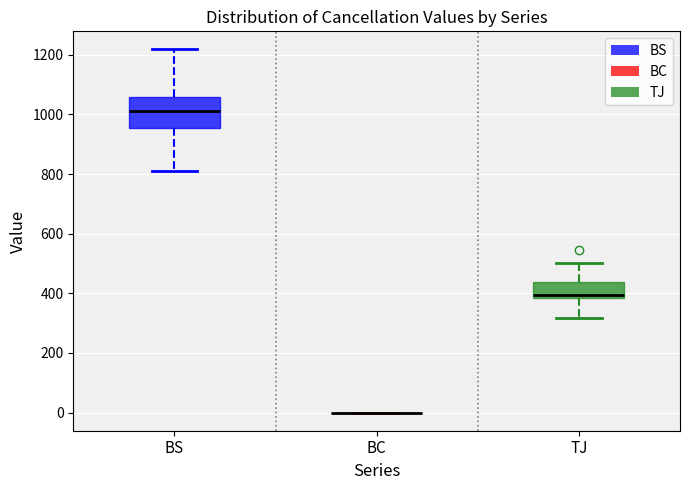

Reading left to right, transcribe this box plot: for each box, give where its median line is, the range the box spans, and where its two whiskers end, as read against the y-axis. The values are not printed on the chart, so give them approximately, as read against the axis.

BS: median 1020, box 960 to 1060, whiskers 800 to 1220
BC: box collapsed to a line at 0, whiskers 0 to 0
TJ: median 400, box 380 to 440, whiskers 320 to 500